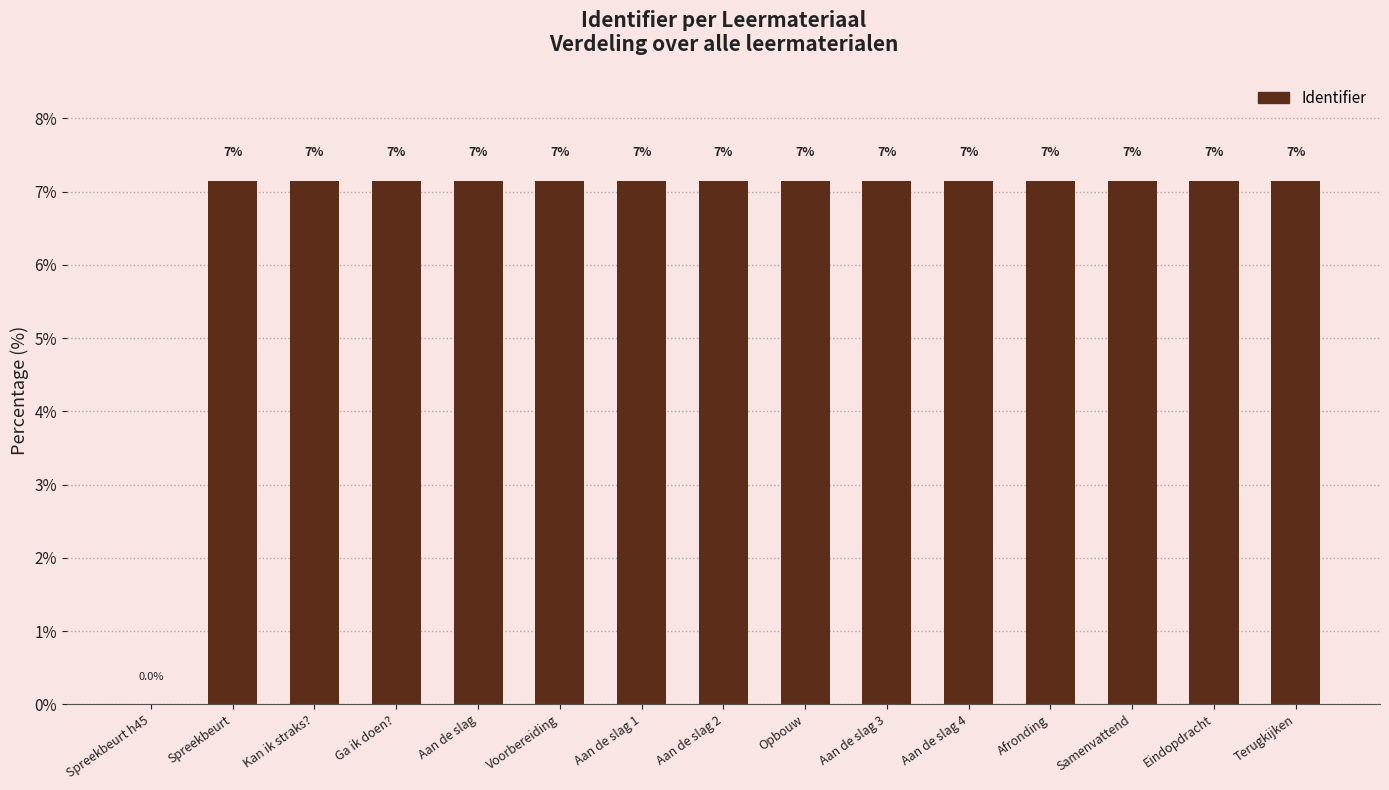

Are the bars horizontal?

No